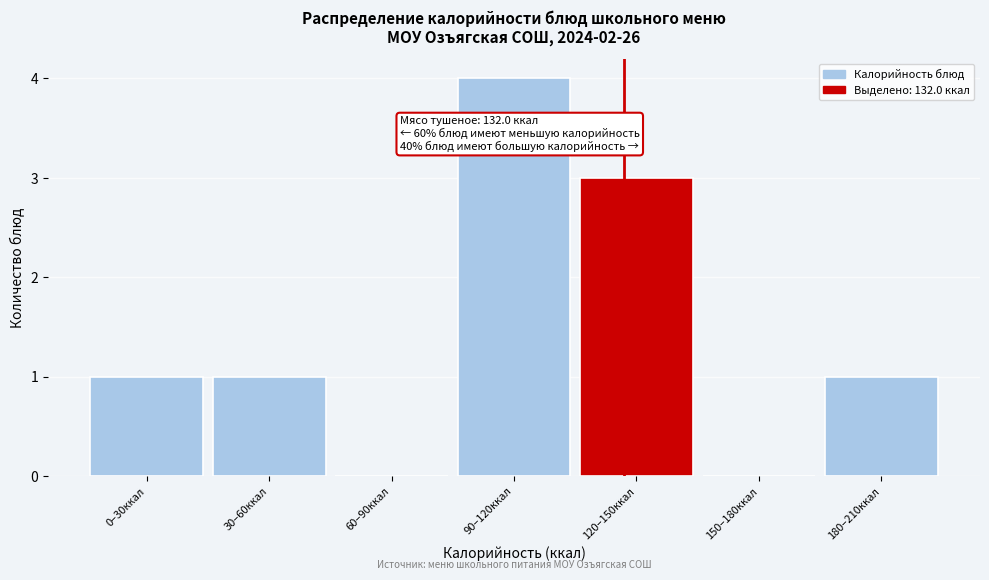

Reading left to right, what are all the values shown in this chart?

0–30ккал=1	30–60ккал=1	60–90ккал=0	90–120ккал=4	120–150ккал=3	150–180ккал=0	180–210ккал=1